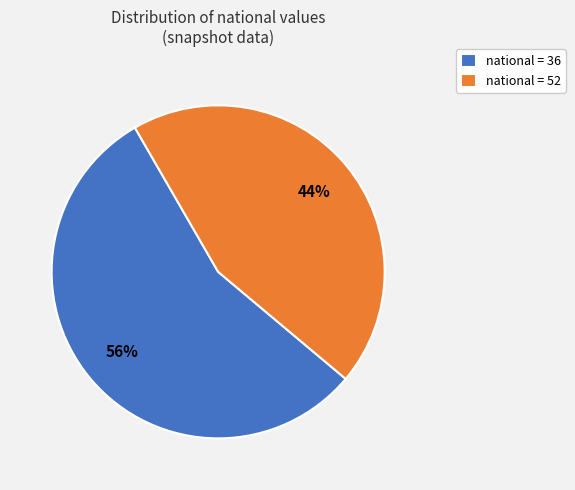

Approximately how many times larger is the value at national = 52 compared to national = 36?

0.8